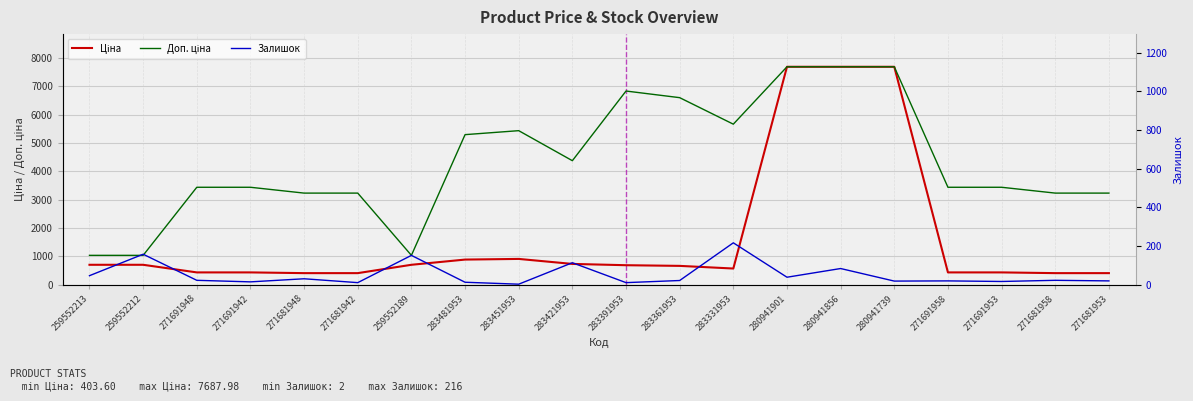

What is the sum of the Ціна values at 283361953 and 280941901?

8347.8